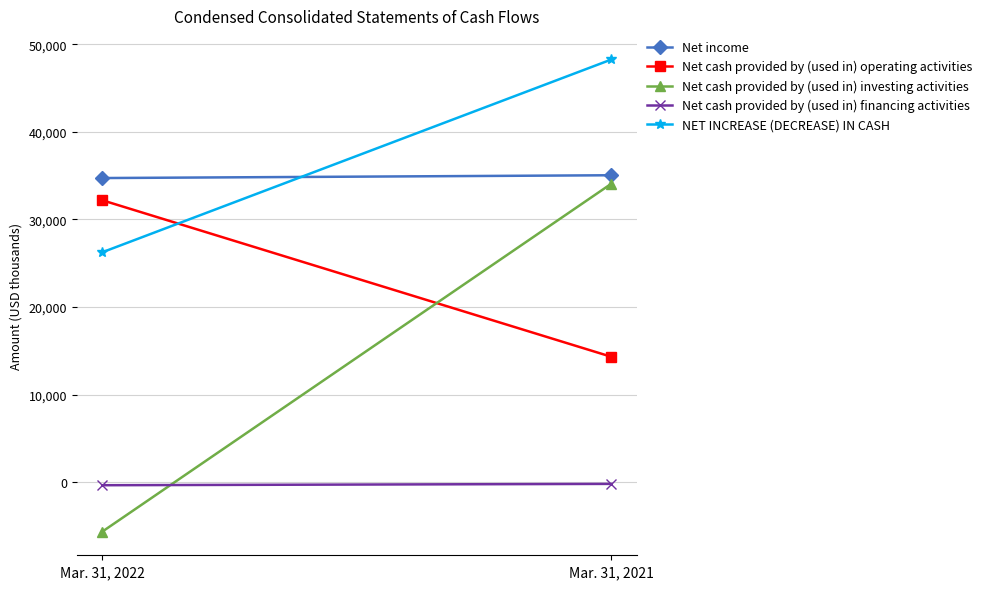

Is it true that Net income equals 12672 at Mar. 31, 2021?

False